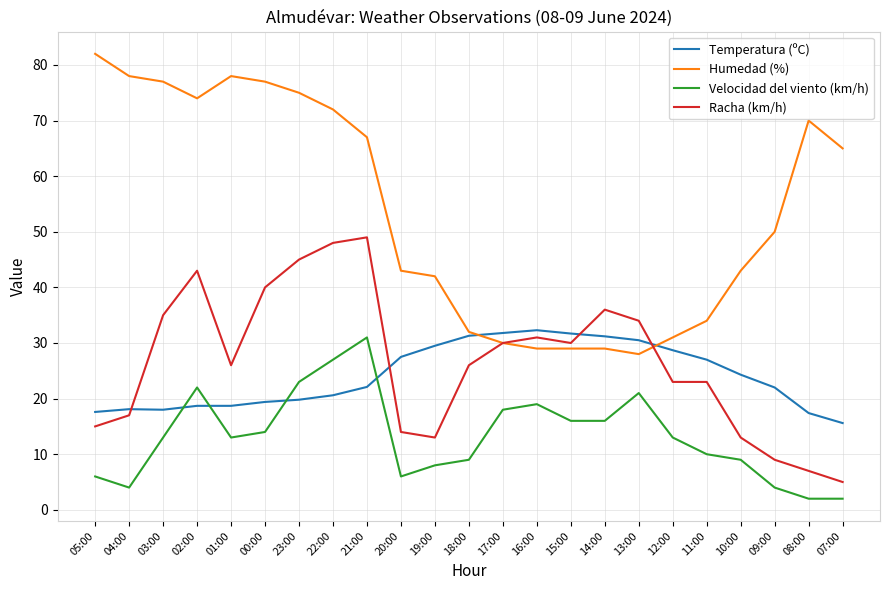

True or false: Racha (km/h) has more than 0 points higher than both neighbors.

True